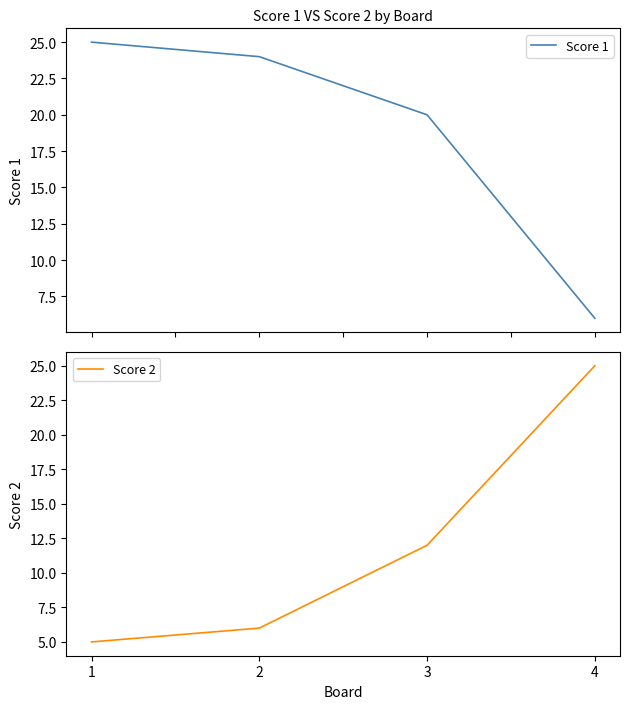

List the labels in order of Score 1 value, largest first.

1, 2, 3, 4